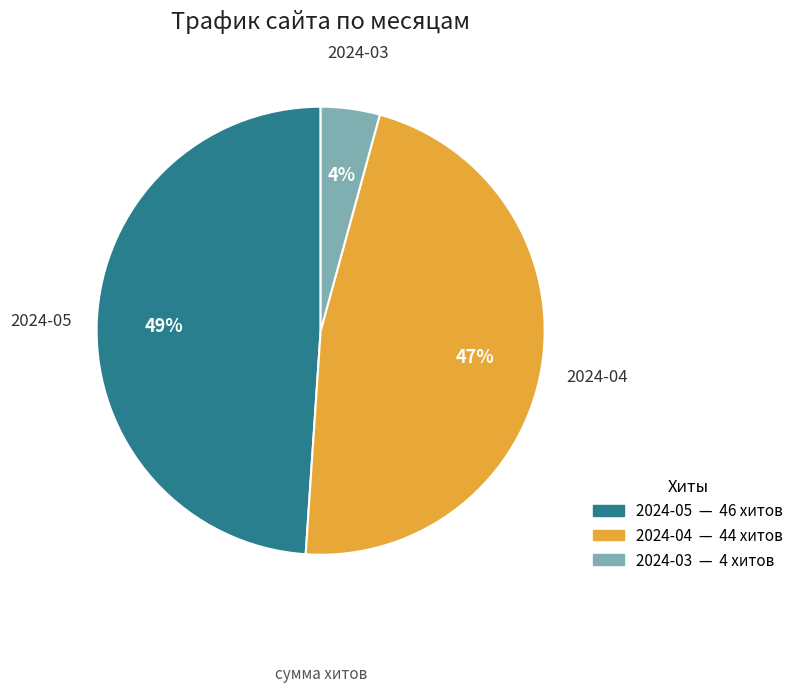

Is there a majority slice in this chart?

No